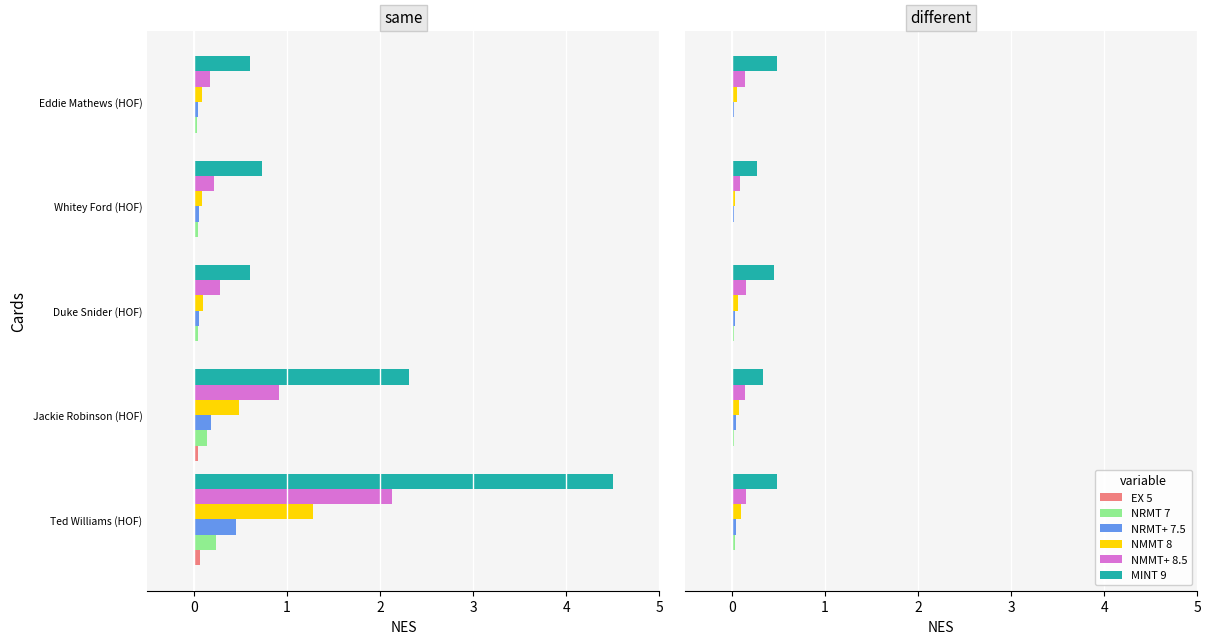

True or false: NMMT+ 8.5 has a value of 0.1 at Jackie Robinson (HOF).

False